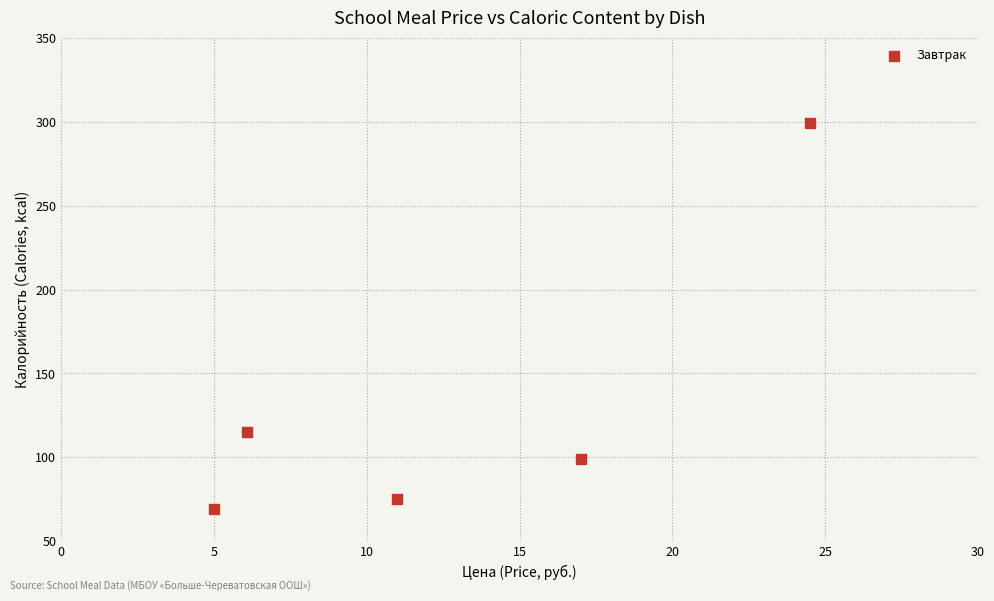

What is the range of X values (max minus min)?

19.5